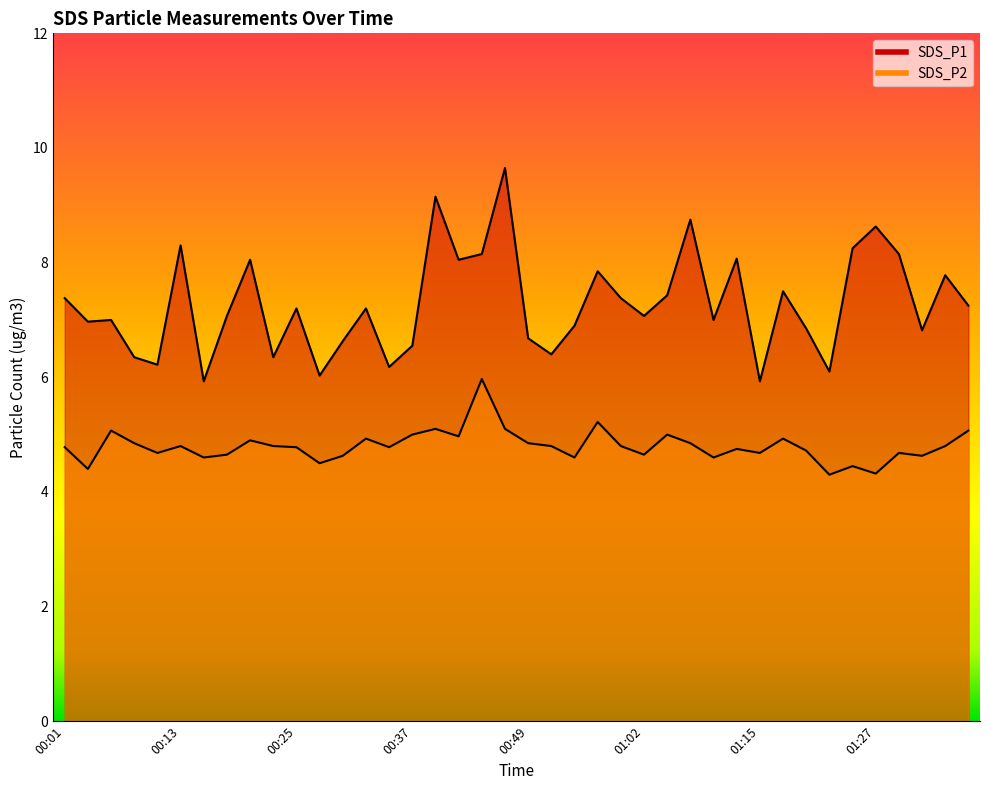

What is the minimum value shown in the chart?

4.3